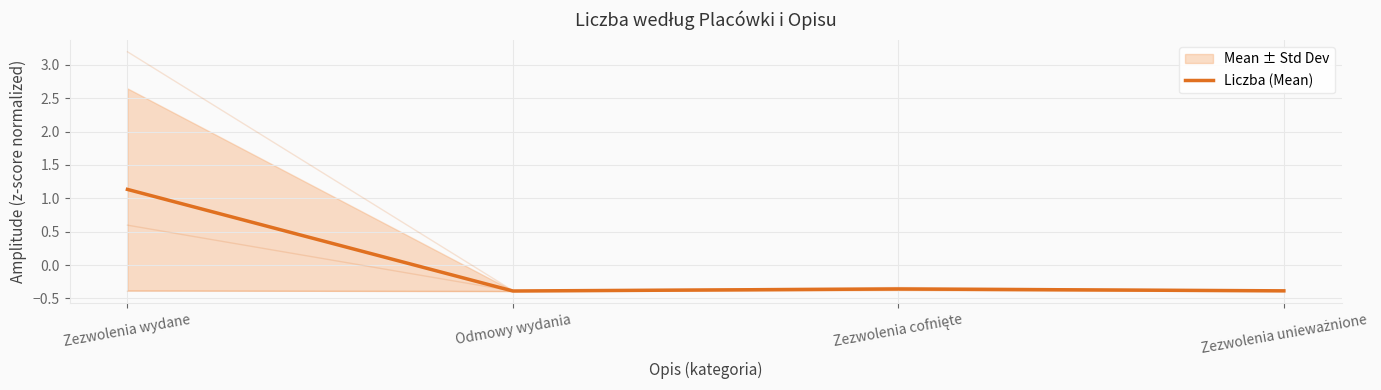

How many values are above zero?

1